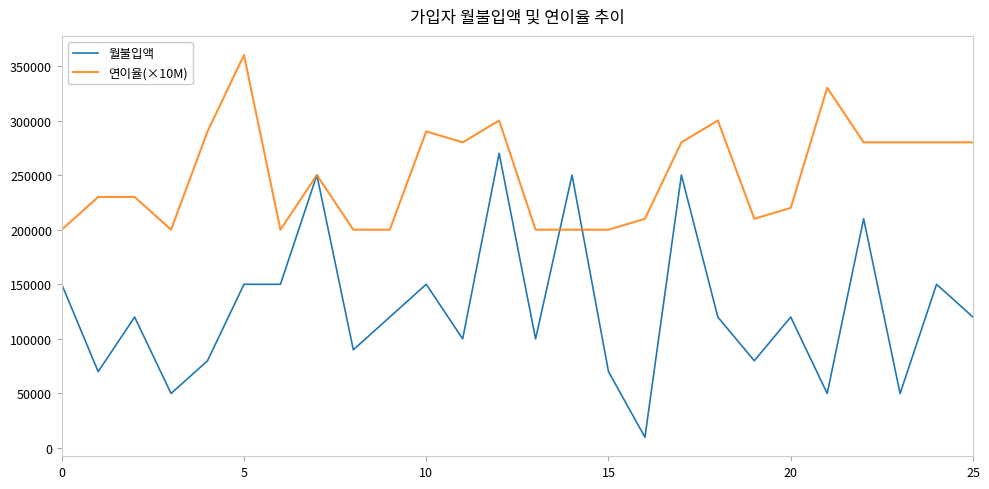

Which series has the largest total across all categories?

연이율(×10M)